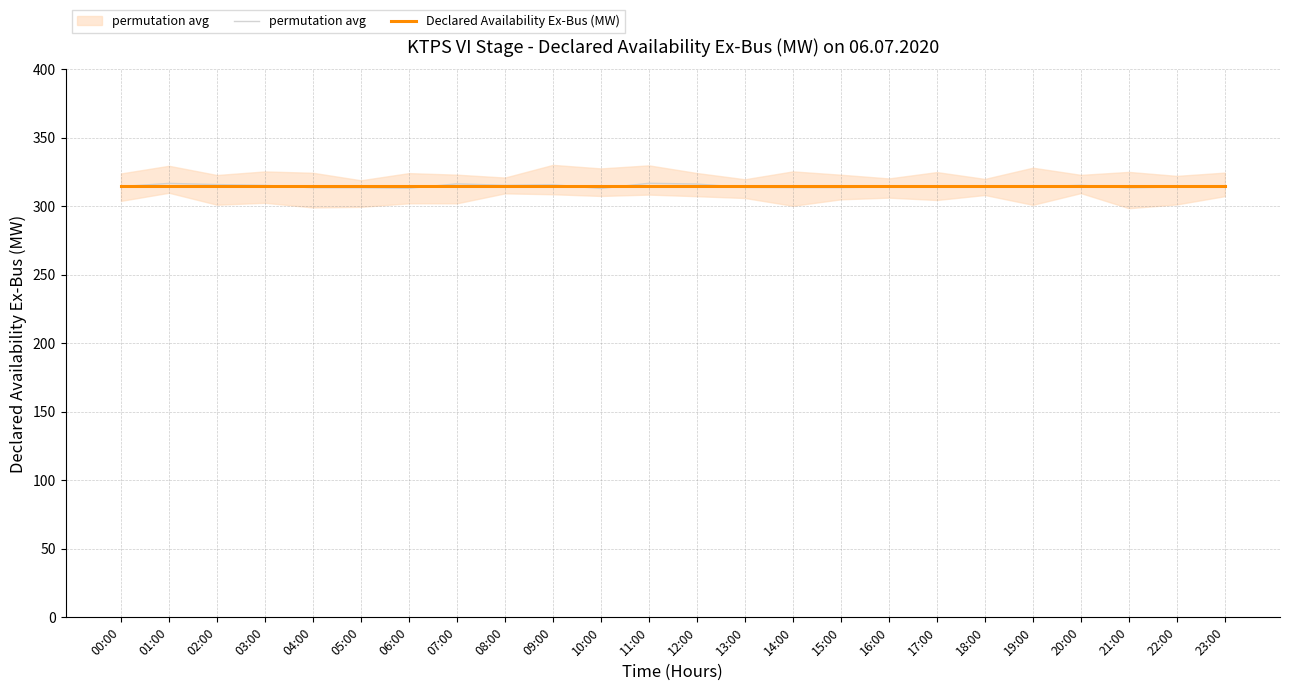

Reading left to right, extract all data points from this chart.

permutation avg: 00:00=314.5	01:00=316.8	02:00=315.9	03:00=315.4	04:00=313.6	05:00=313.6	06:00=313.2	07:00=316.5	08:00=315.4	09:00=315.8	10:00=313.1	11:00=316.9	12:00=316.3	13:00=313.8	14:00=313.7	15:00=313.7	16:00=314.2	17:00=315.1	18:00=314.7	19:00=314.2	20:00=315.4	21:00=313.6	22:00=314.2	23:00=314.5
Declared Availability Ex-Bus (MW): 00:00=315.0	01:00=315.0	02:00=315.0	03:00=315.0	04:00=315.0	05:00=315.0	06:00=315.0	07:00=315.0	08:00=315.0	09:00=315.0	10:00=315.0	11:00=315.0	12:00=315.0	13:00=315.0	14:00=315.0	15:00=315.0	16:00=315.0	17:00=315.0	18:00=315.0	19:00=315.0	20:00=315.0	21:00=315.0	22:00=315.0	23:00=315.0